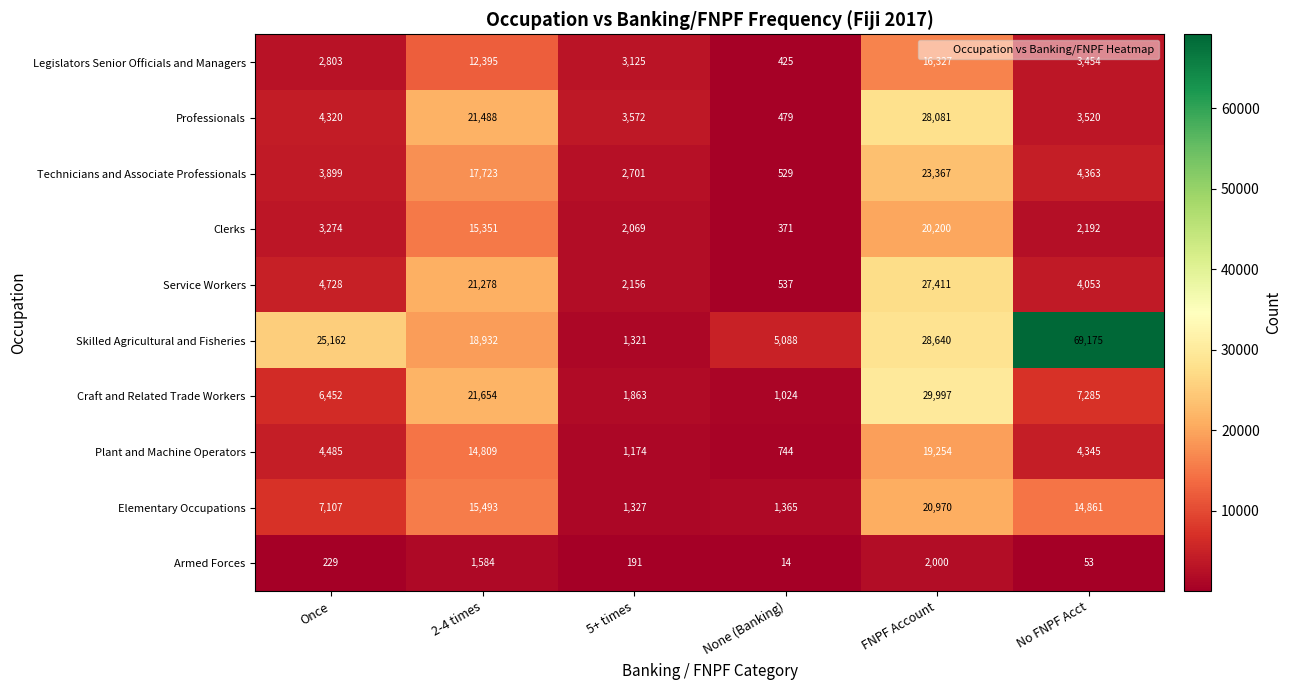

What is the difference between the Technicians and Associate Professionals values at No FNPF Acct and None (Banking)?

3834